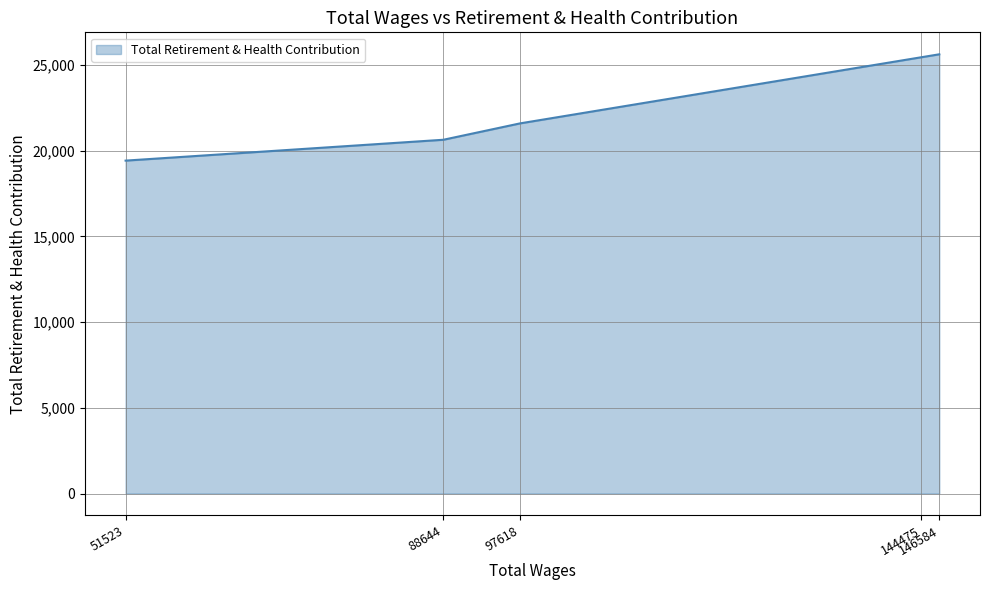

At which label is the value closest to 22526?

97618